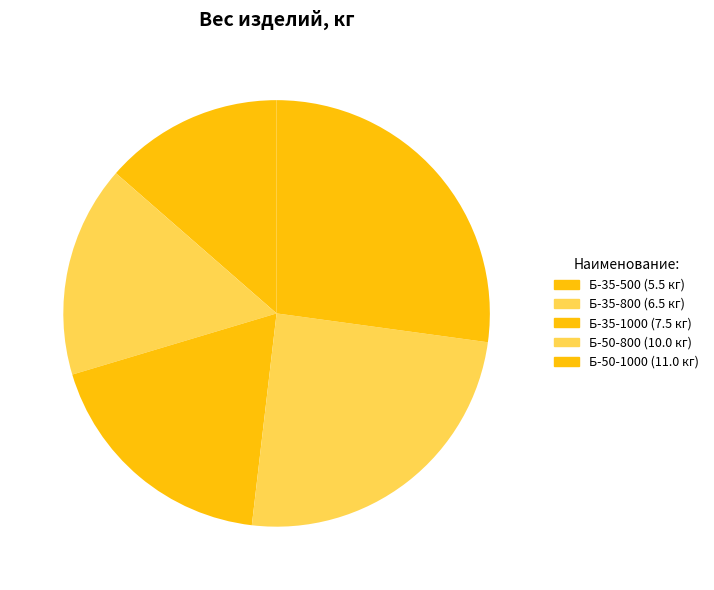

Approximately how many times larger is the value at Б-50-1000 compared to Б-35-1000?

1.5